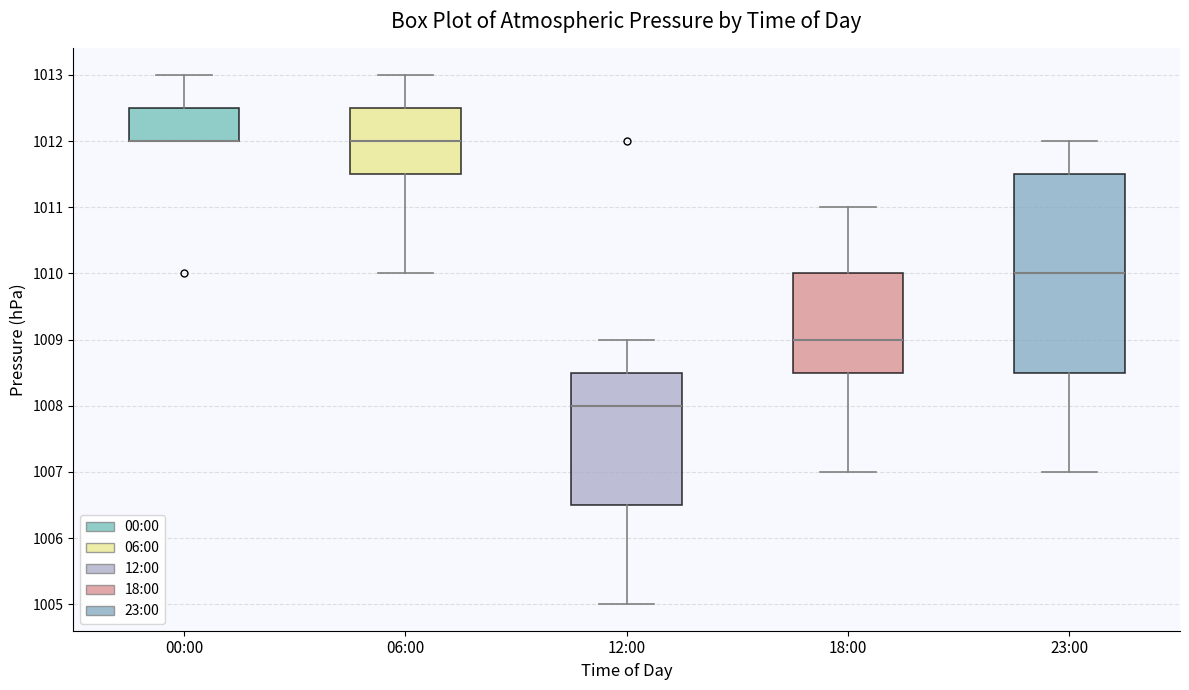

Comparing the boxes themselves (not the whiskers), which one is the tallest?

23:00